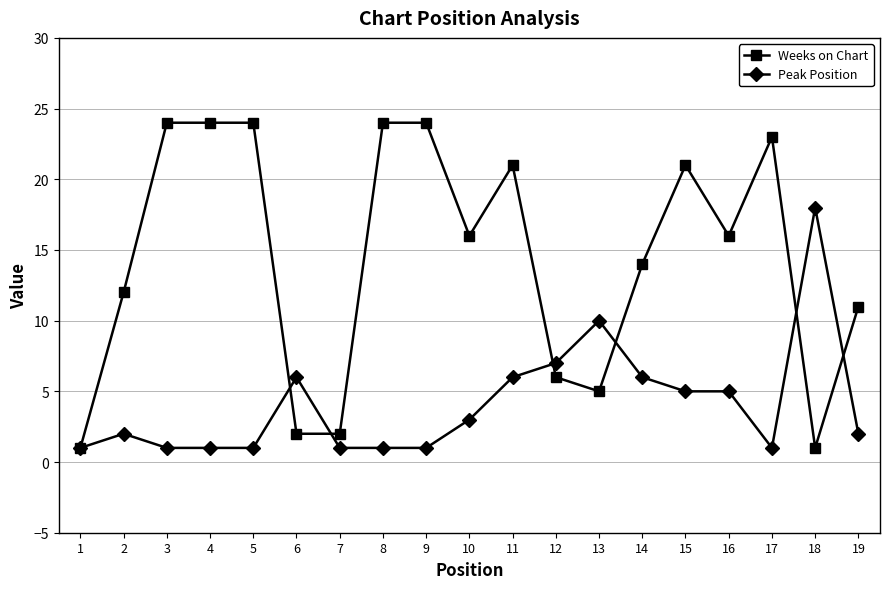

Rank the series by their average value, from highest to lowest.

Weeks on Chart, Peak Position